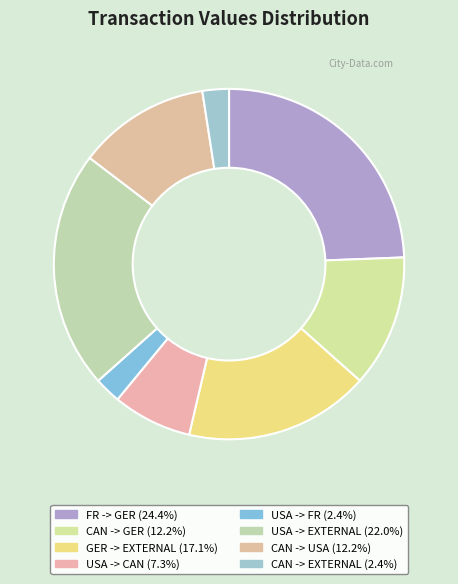

Is the sum of FR -> GER and CAN -> EXTERNAL greater than half?

No